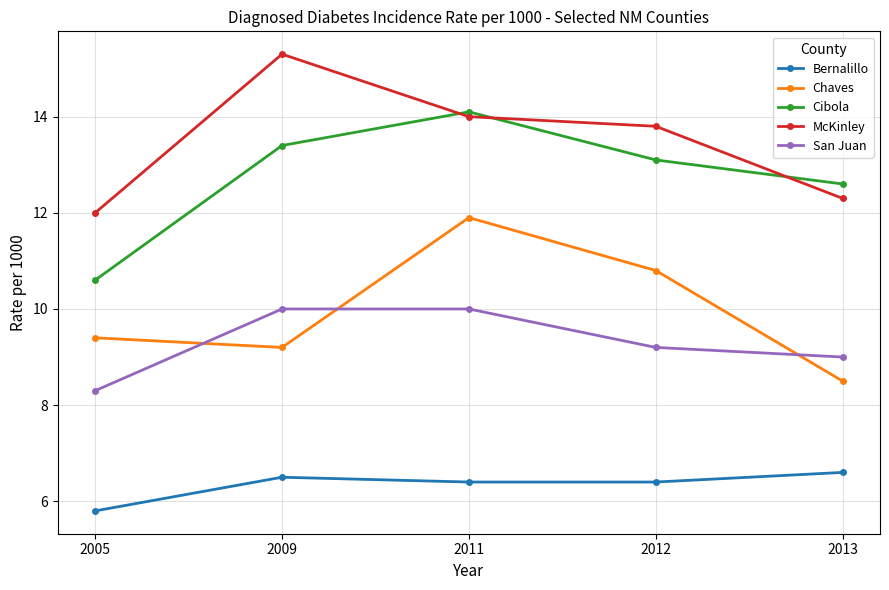

What is the maximum value shown in the chart?

15.3